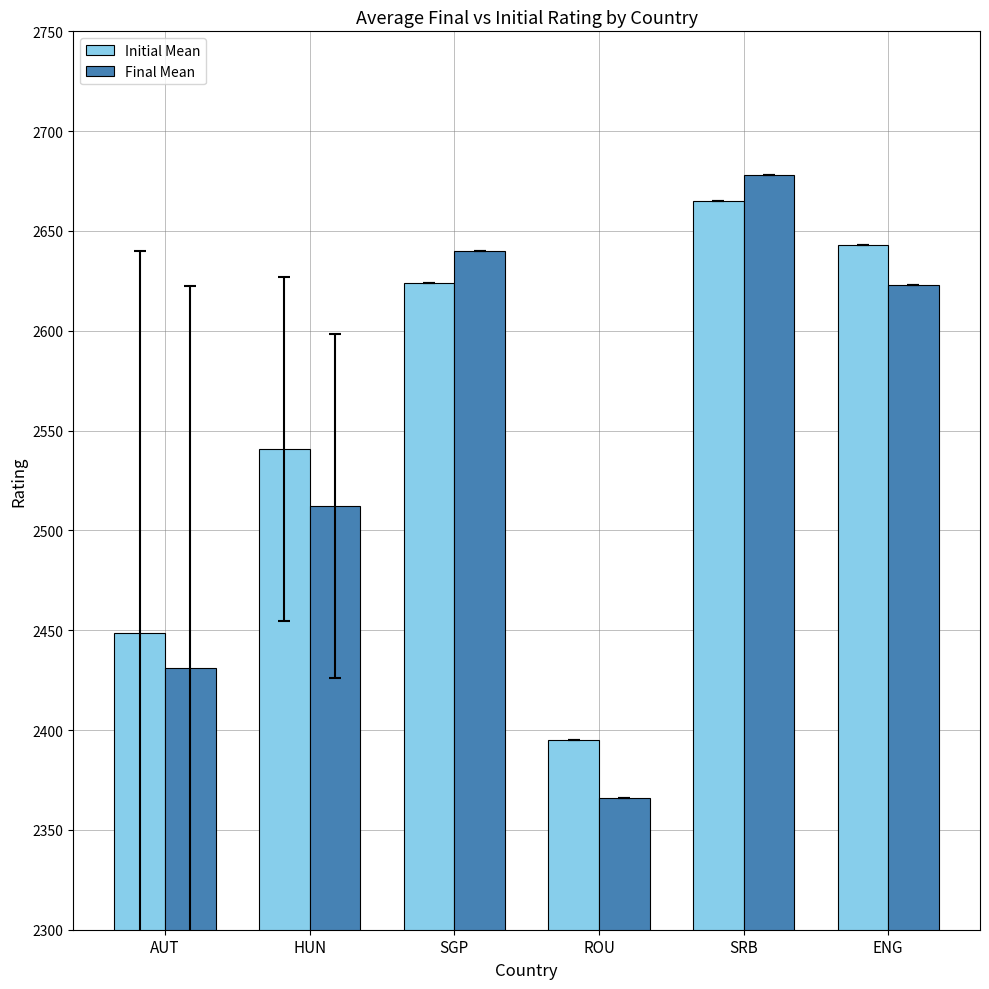

Rank the series at ROU from highest to lowest value.

Initial Mean, Final Mean